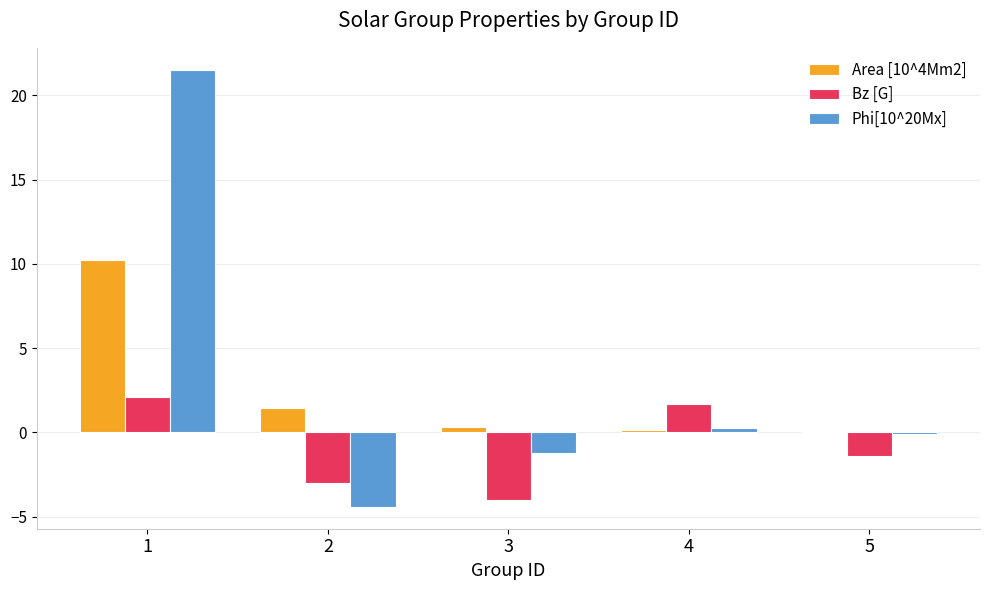

How many distinct data groups are displayed?

3